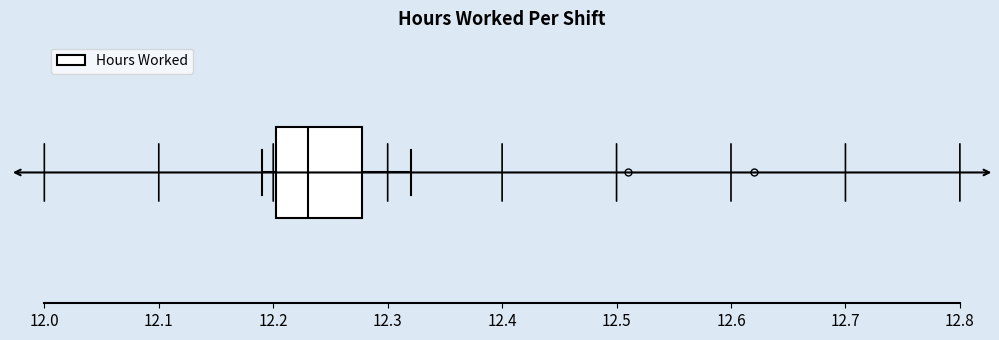

Read this box plot against the x-axis: the position of the median line, the range covered by the box, and the ends of both whiskers. The values are not printed on the chart, so give them approximately, as read against the axis.

median 12.23, box 12.20 to 12.28, whiskers 12.19 to 12.32